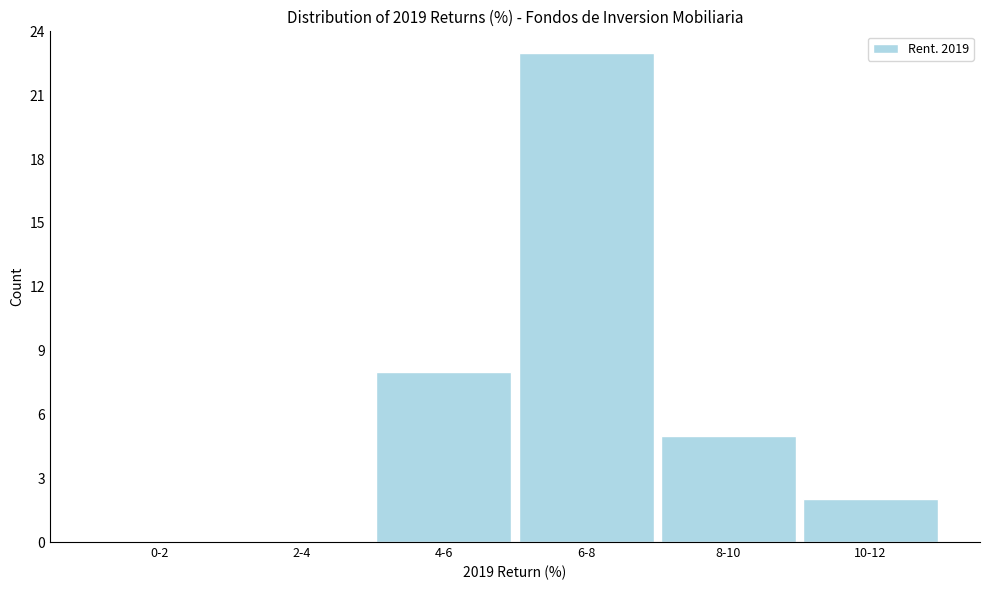

Reading left to right, extract all data points from this chart.

0-2=0	2-4=0	4-6=8	6-8=23	8-10=5	10-12=2